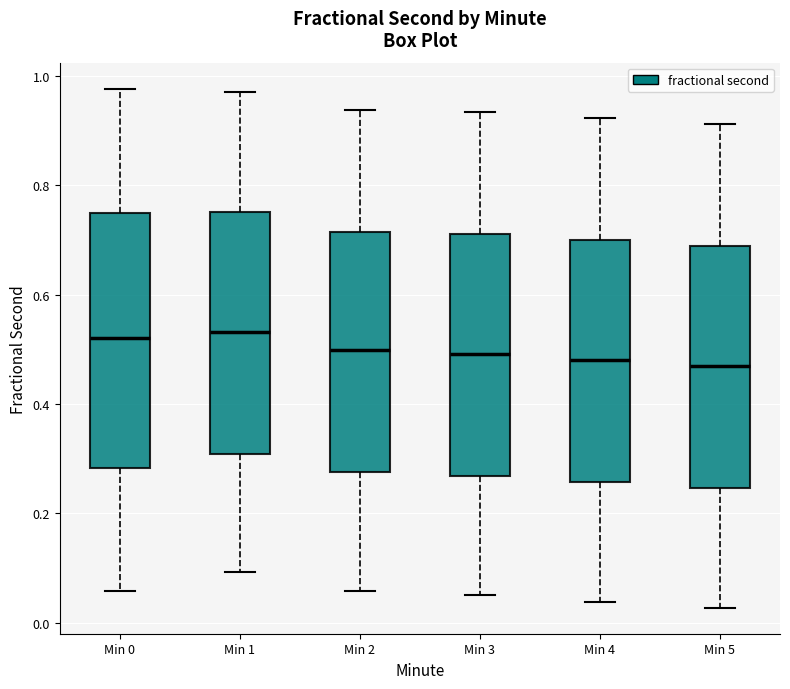

Reading left to right, read every box against the y-axis: the position of its median line, the range the box covers, and the ends of its whiskers. The values are not printed on the chart, so give them approximately, as read against the axis.

Min 0: median 0.52, box 0.28 to 0.74, whiskers 0.06 to 0.98
Min 1: median 0.54, box 0.30 to 0.76, whiskers 0.10 to 0.98
Min 2: median 0.50, box 0.28 to 0.72, whiskers 0.06 to 0.94
Min 3: median 0.50, box 0.26 to 0.72, whiskers 0.04 to 0.94
Min 4: median 0.48, box 0.26 to 0.70, whiskers 0.04 to 0.92
Min 5: median 0.46, box 0.24 to 0.68, whiskers 0.02 to 0.92